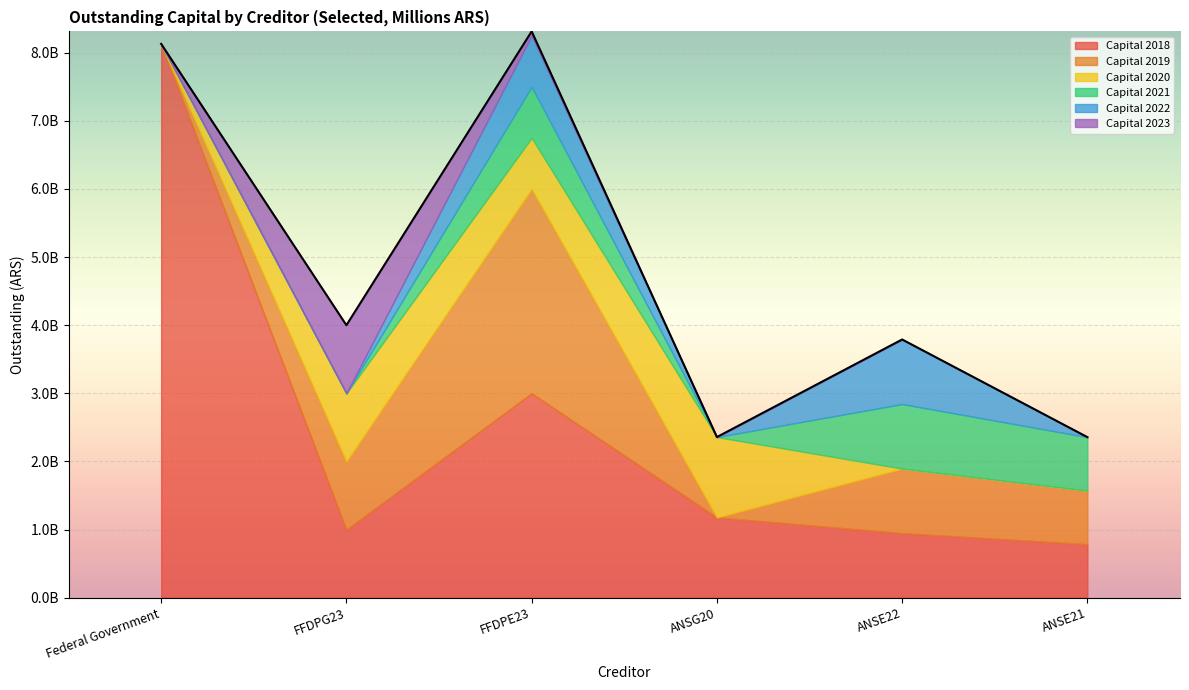

What is the difference between the maximum and minimum values in the Capital 2019 series?

3000000000